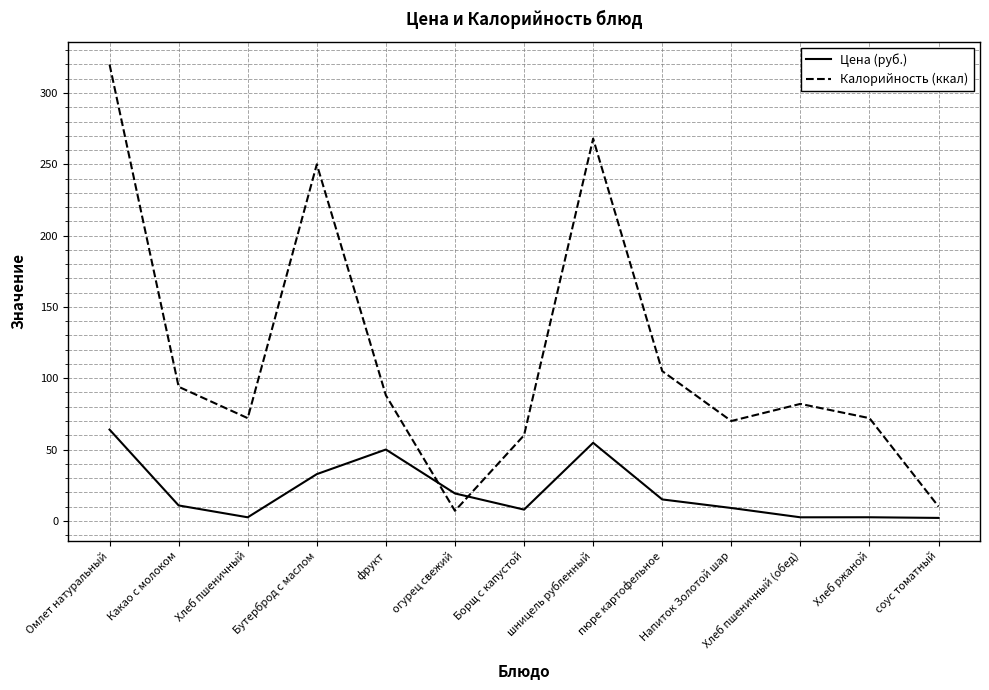

In Цена (руб.), how many points are higher than both neighbors (excluding endpoints)?

3